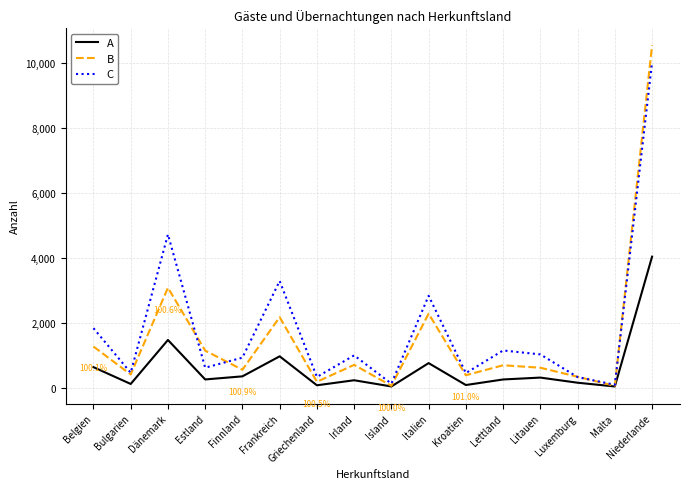

What is the sum of all A values?

9731